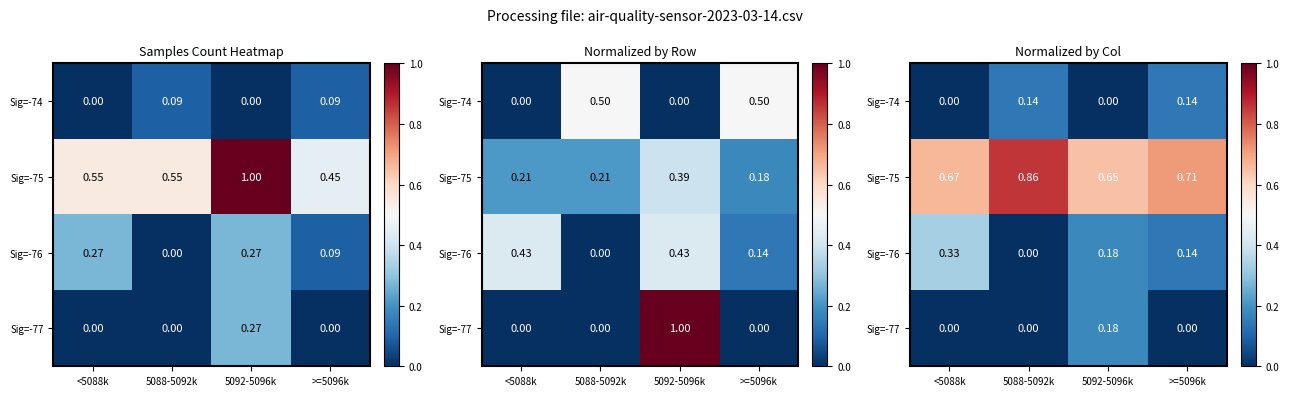

At 5092-5096k, list the series in order from largest to smallest.

Sig=-75, Sig=-76, Sig=-77, Sig=-74